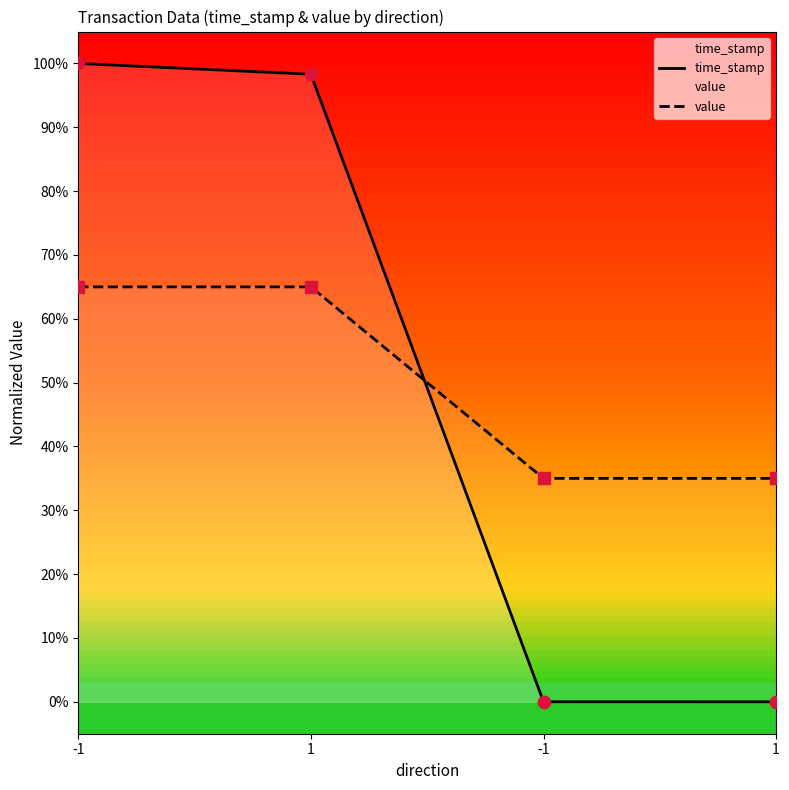

Which series contains the highest Y value?

time_stamp